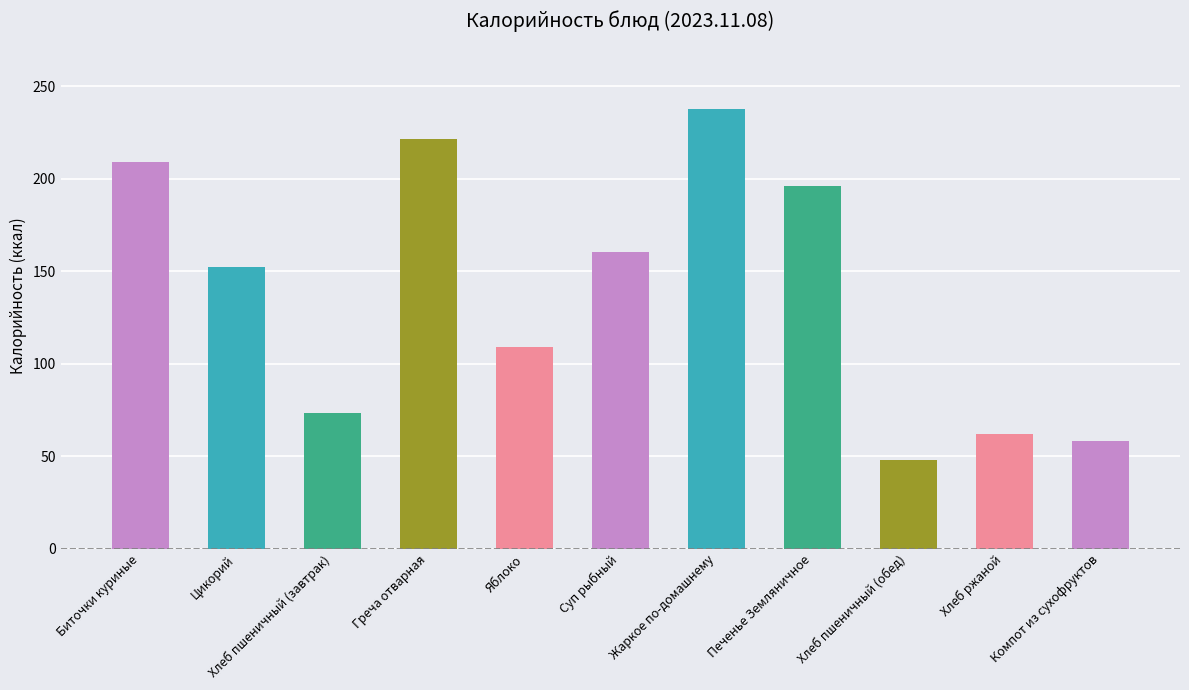

What is the label of the 9th bar from the left?

Хлеб пшеничный (обед)